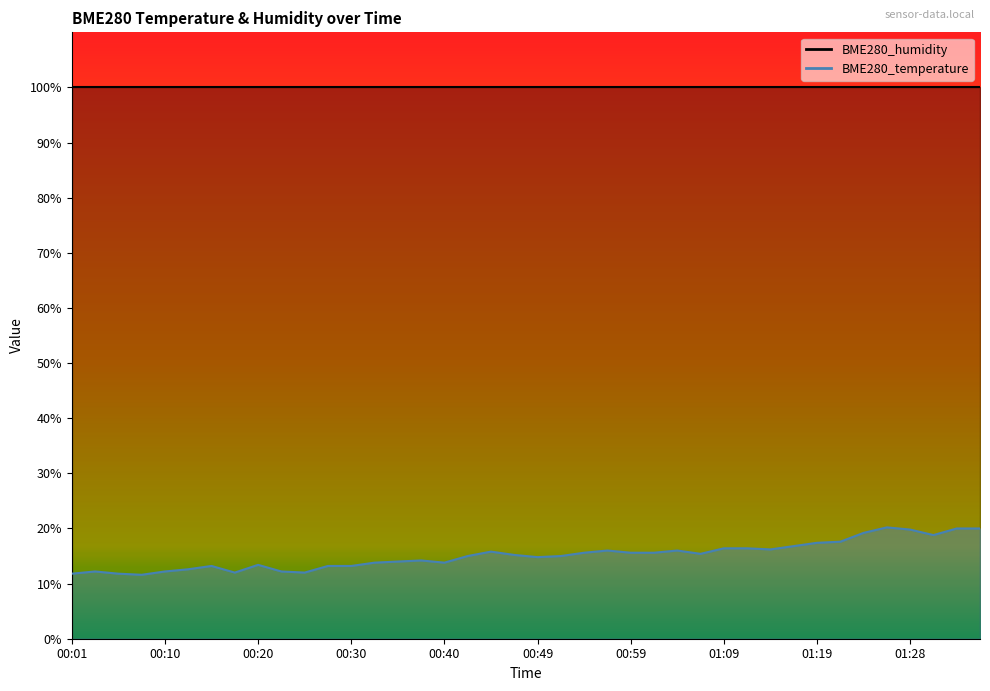

The value at 01:33 is 20.0. True or false?

True